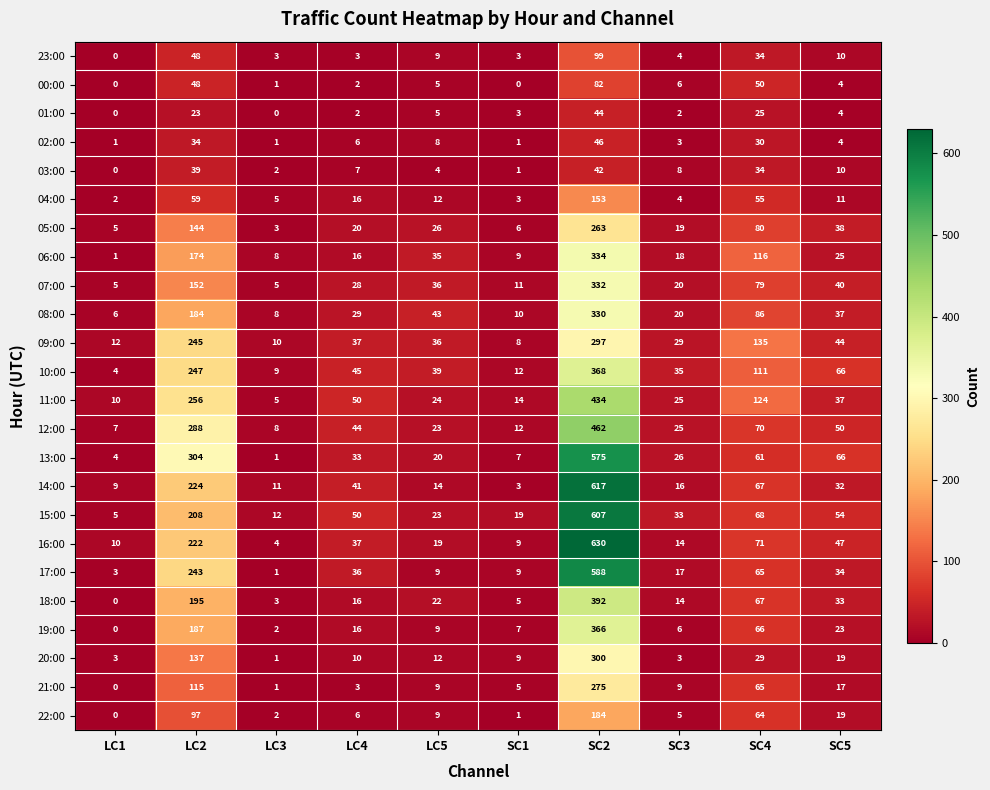

What value does the 06:00 series have at LC3, to the nearest 10?

10